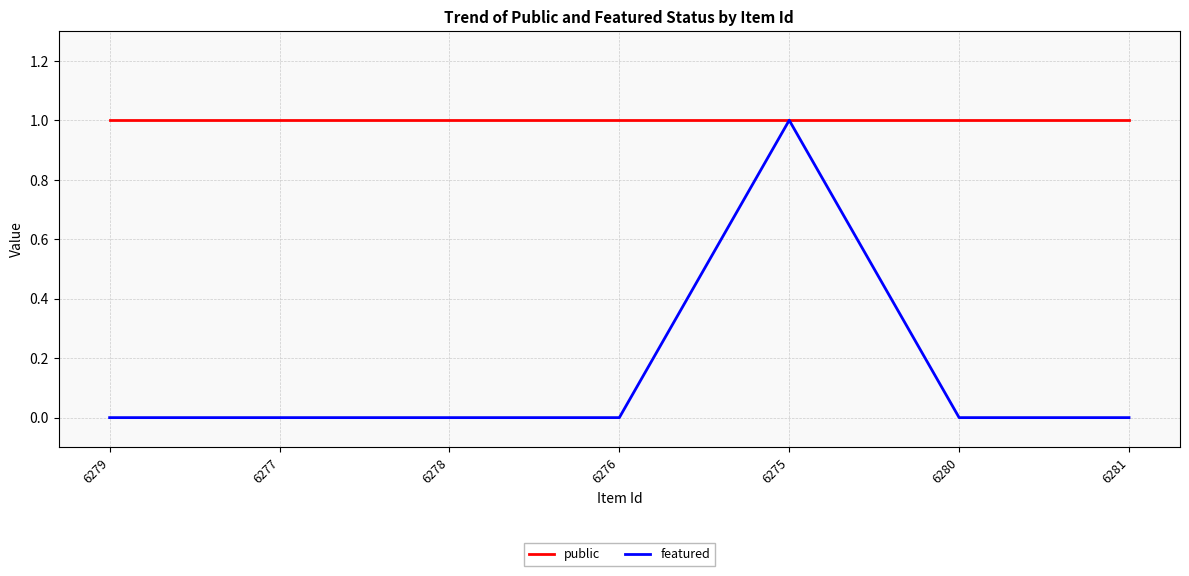

At which category is the sum across all series the highest?

6275